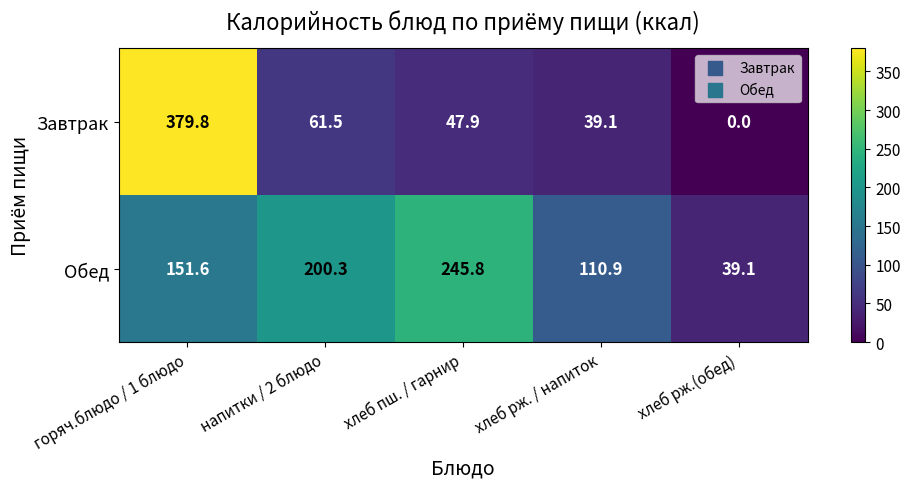

Reading left to right, extract all data points from this chart.

Завтрак: 379.8	61.5	47.9	39.1	0.0
Обед: 151.6	200.3	245.8	110.9	39.1